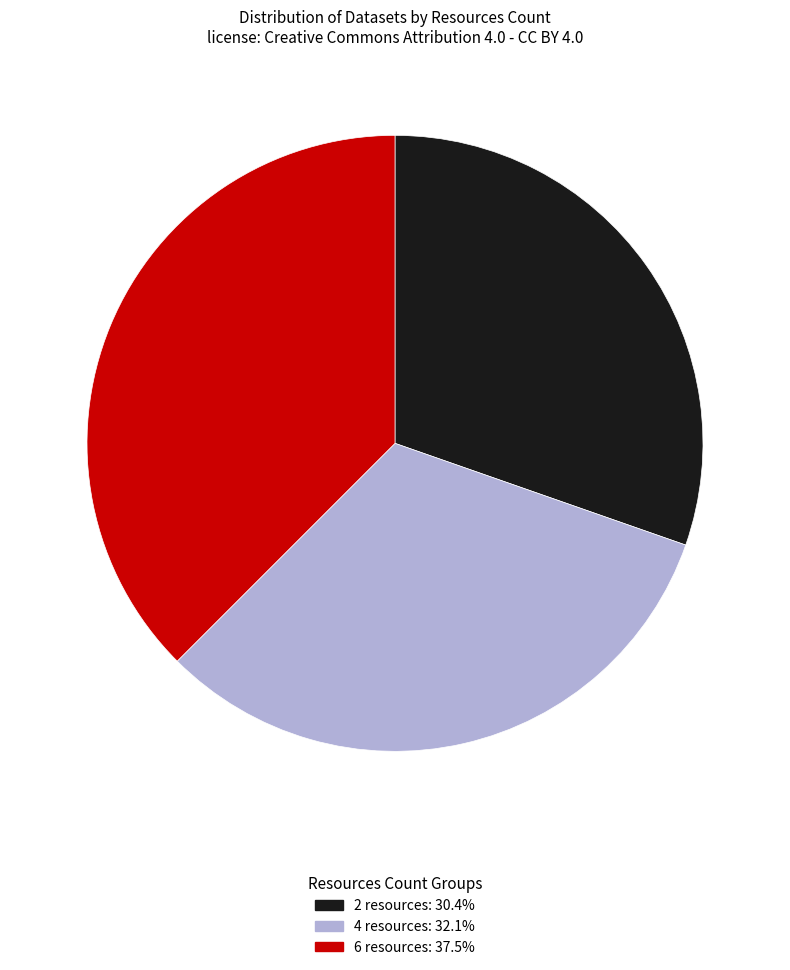

Does any single category account for the majority?

No